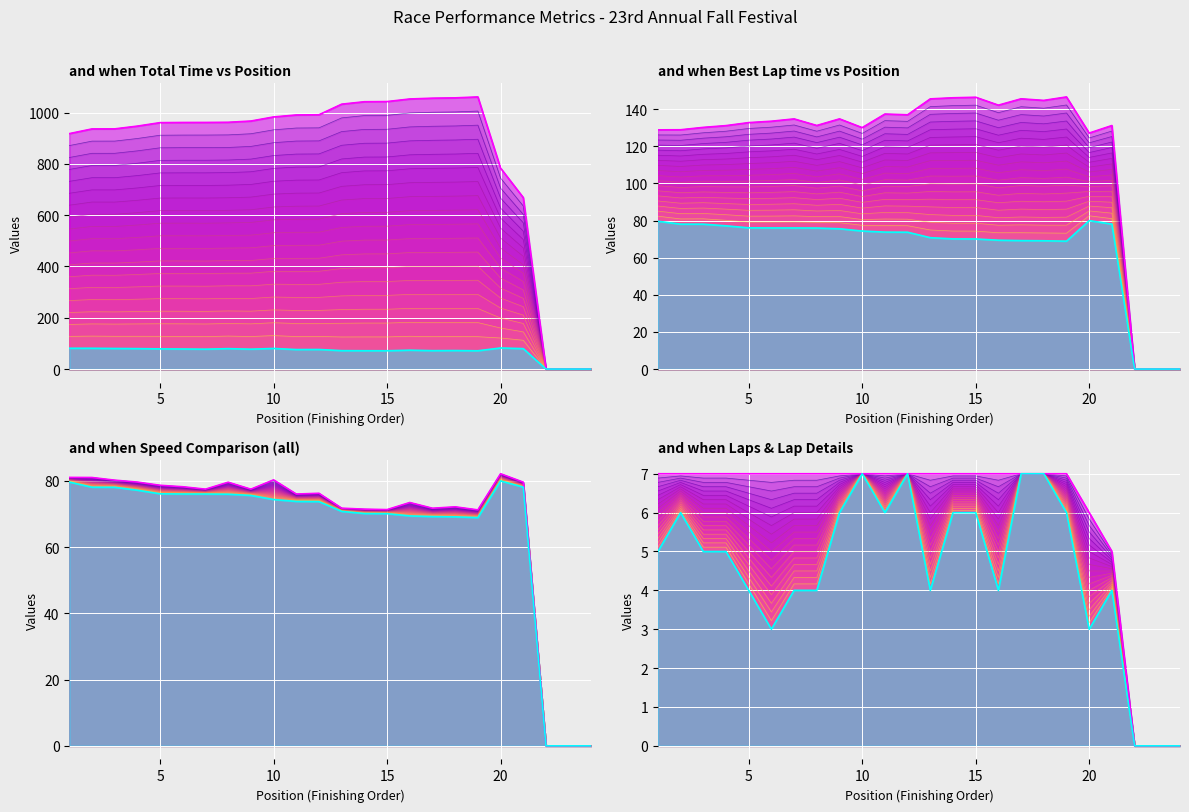

True or false: Average Speed has a value of 34.9 at 17.

False